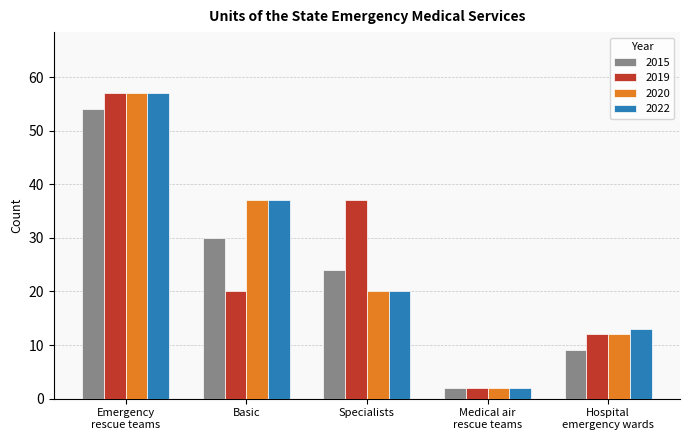

At which category is the sum across all series the highest?

Emergency
rescue teams